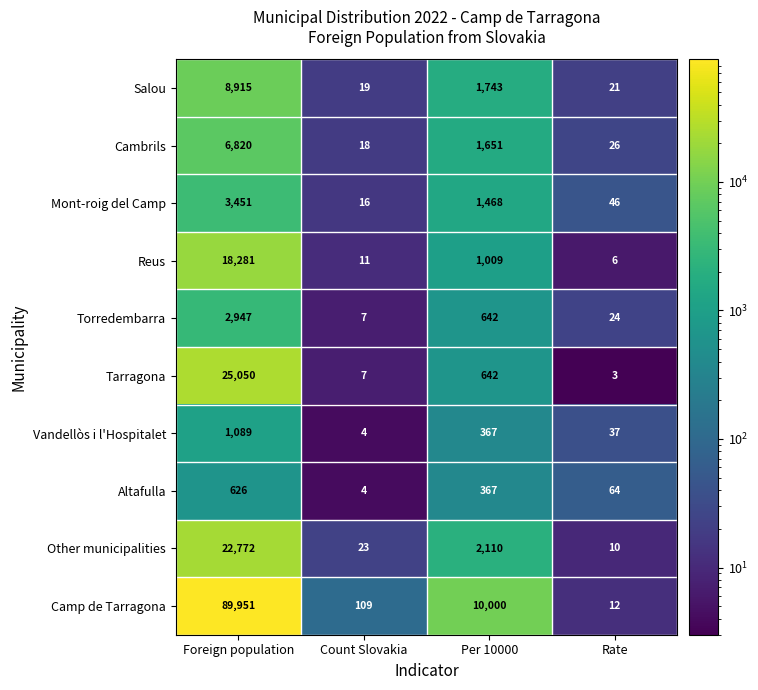

The value of Vandellòs i l'Hospitalet at Count Slovakia is 4. True or false?

True